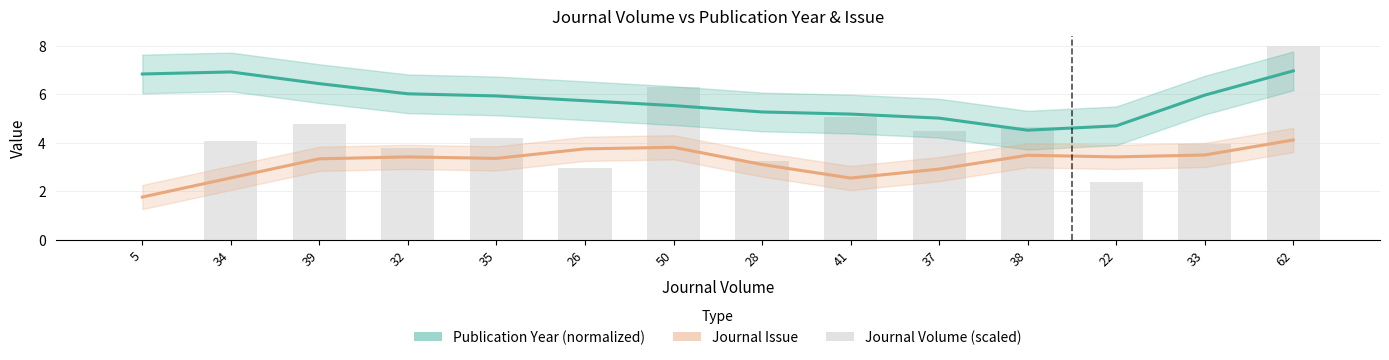

At how many categories does at least one series exceed 2?

14